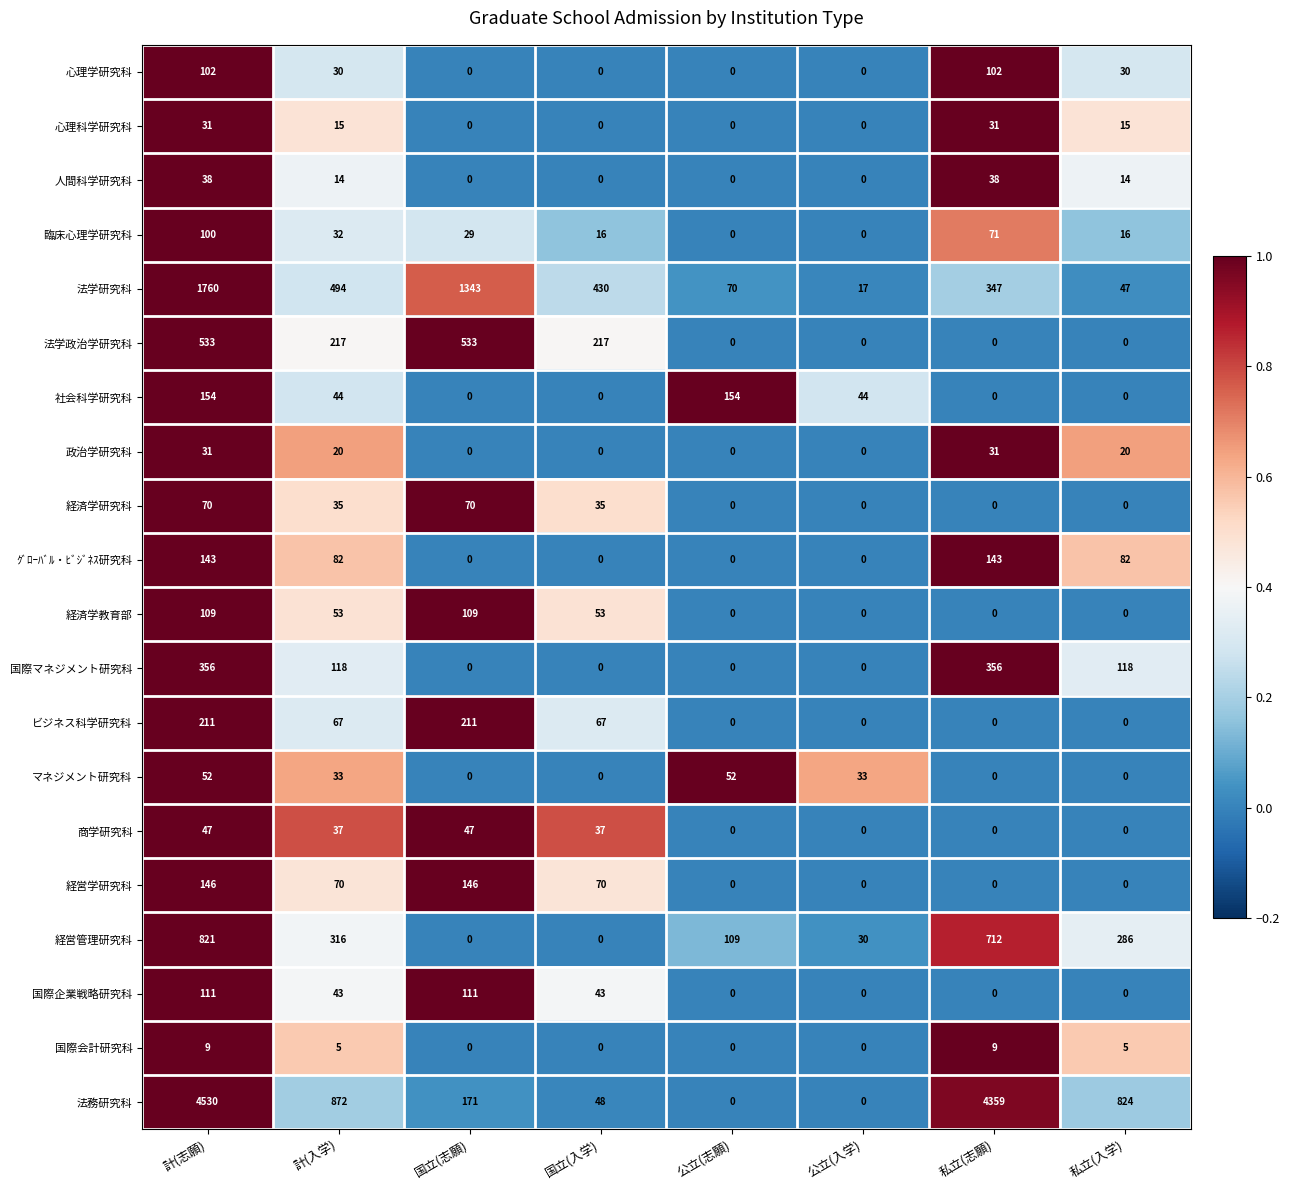

Count the 国際マネジメント研究科 values in the range 0 to 356.

8